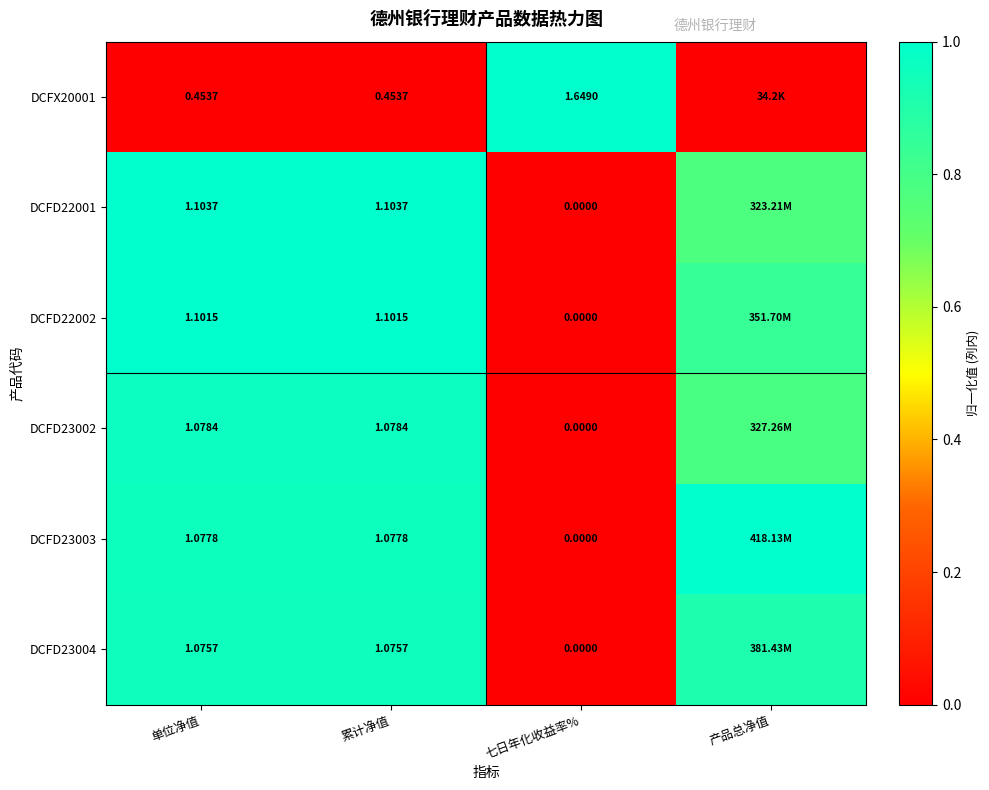

What is the spread (max minus min) of values at 产品总净值?

1.0